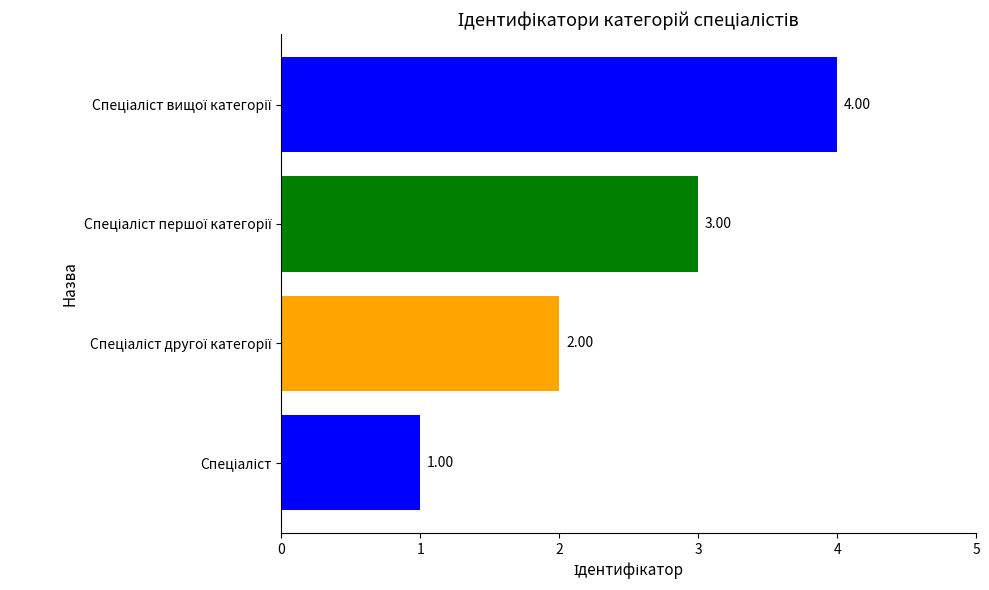

What is the sum of all values?

10